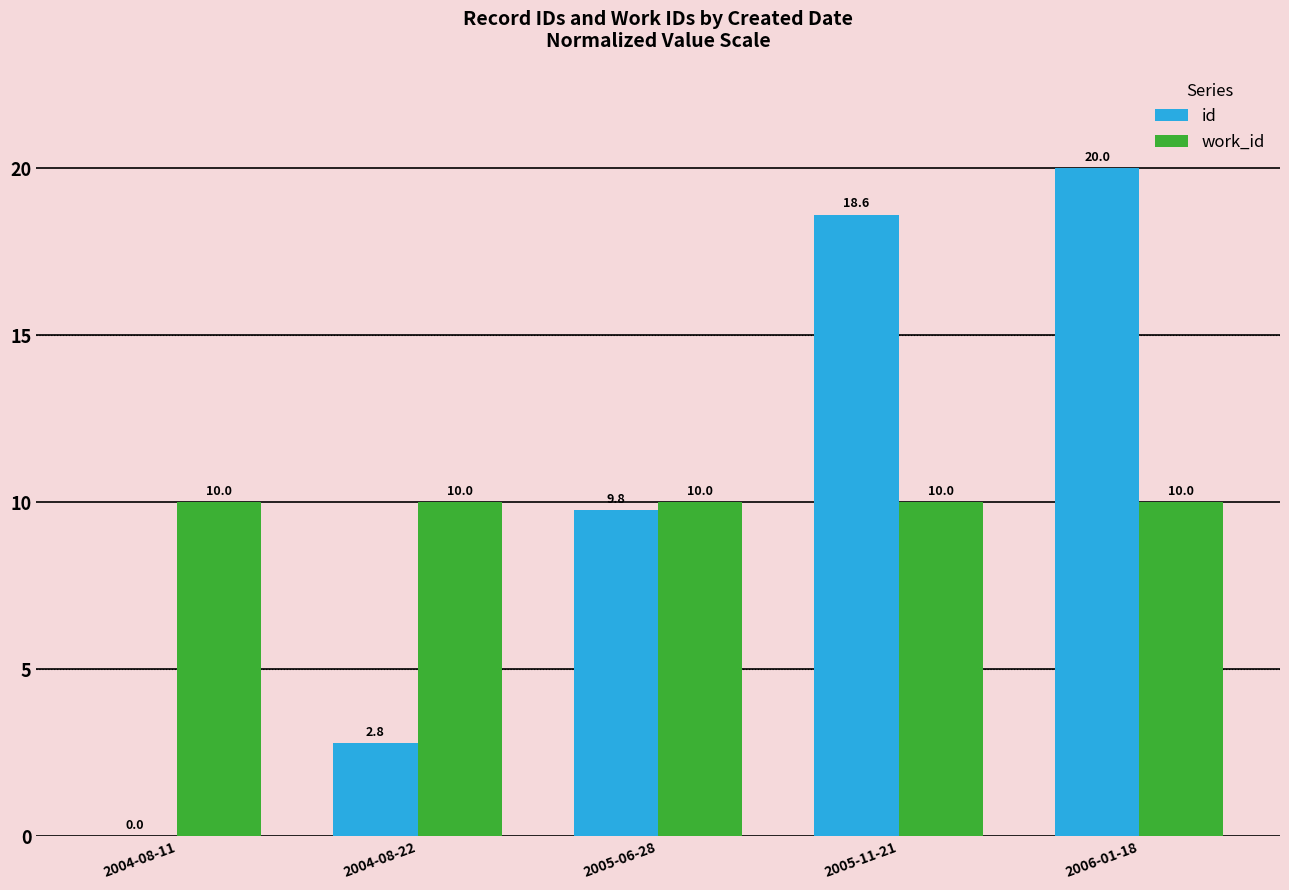

Which category has the highest value in the id series?

2006-01-18